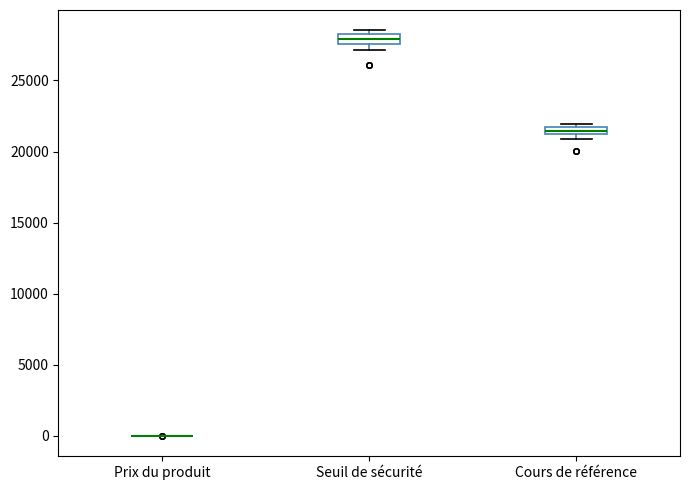

Where is the lower edge of the box for Cours de référence on the y-axis? The values are not printed on the chart, so give them approximately, as read against the axis.

21000